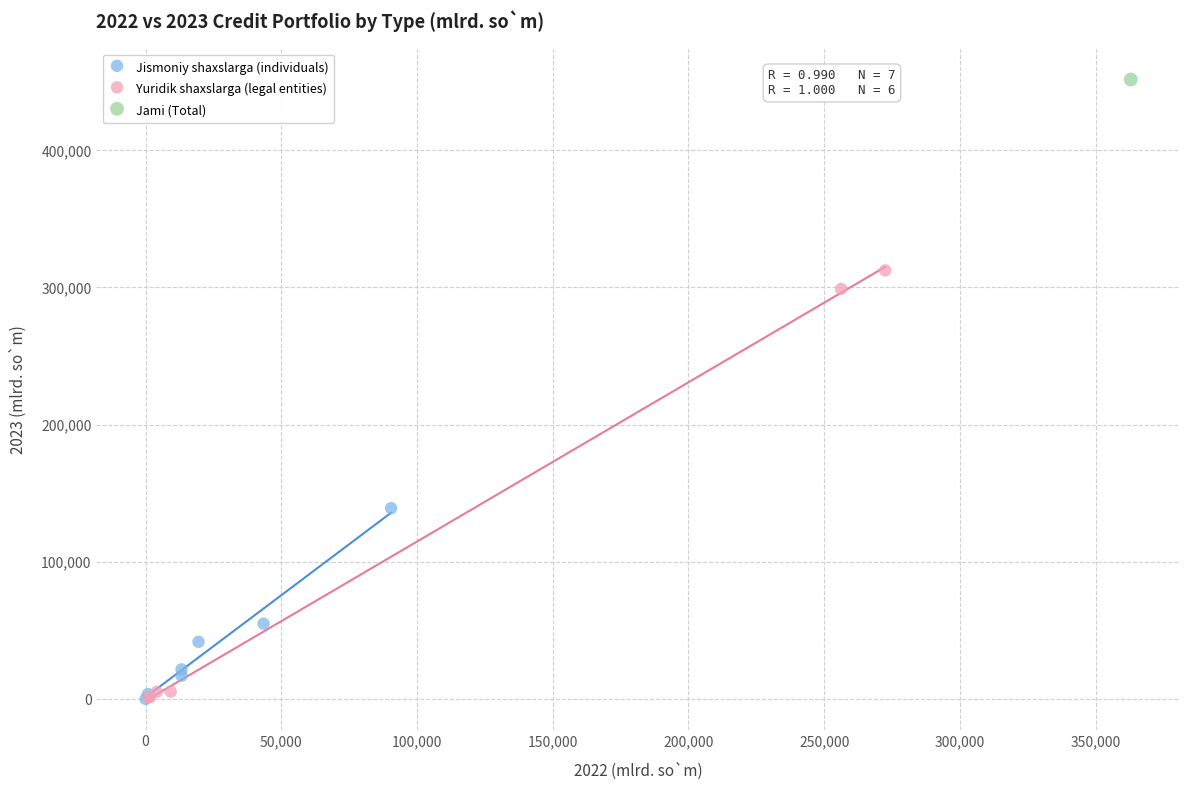

Which series reaches the maximum Y coordinate?

Jami (Total)